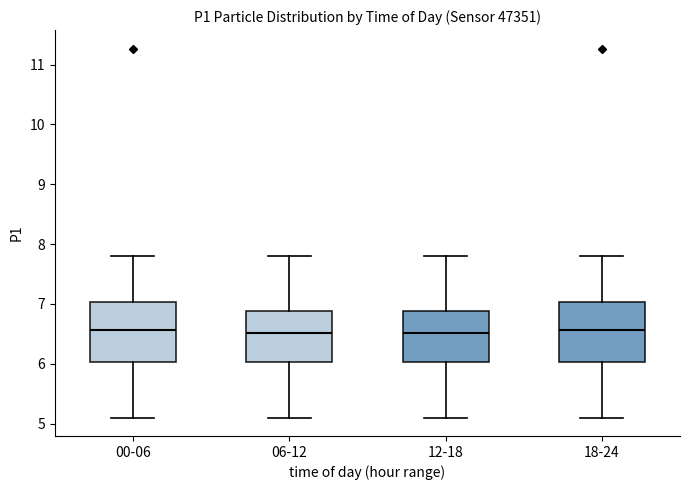

Where does the lower whisker of the box for 00-06 end on the y-axis? The values are not printed on the chart, so give them approximately, as read against the axis.

5.1